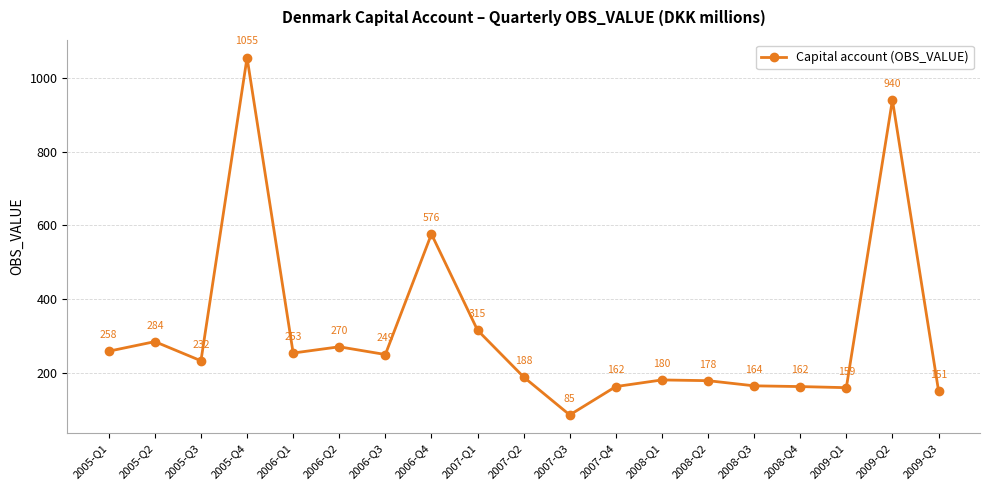

The chart shows a value of 209 at 2009-Q1. True or false?

False